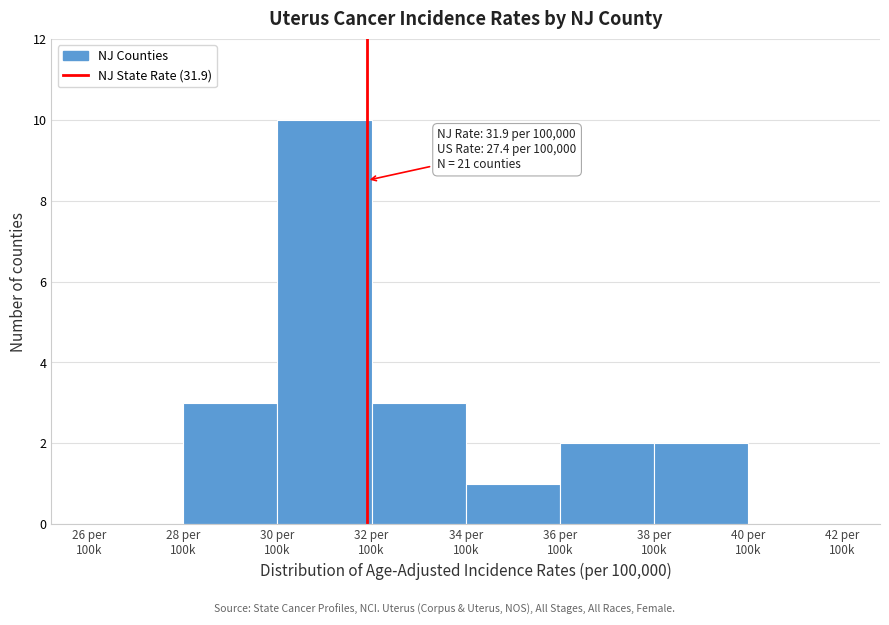

What is the maximum value shown in the chart?

10